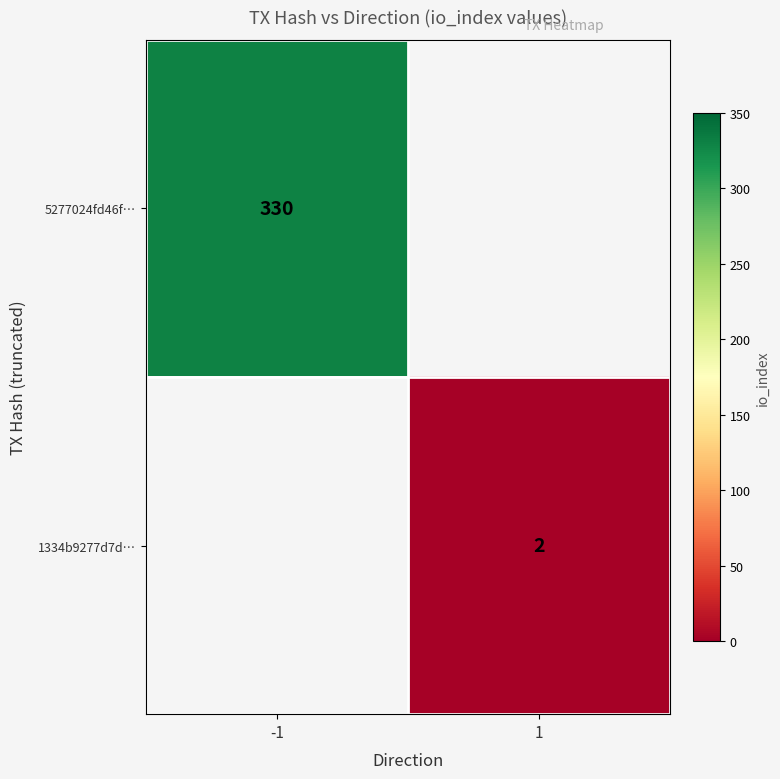

True or false: 1334b9277d7d… has a value of 1 at 1.

False